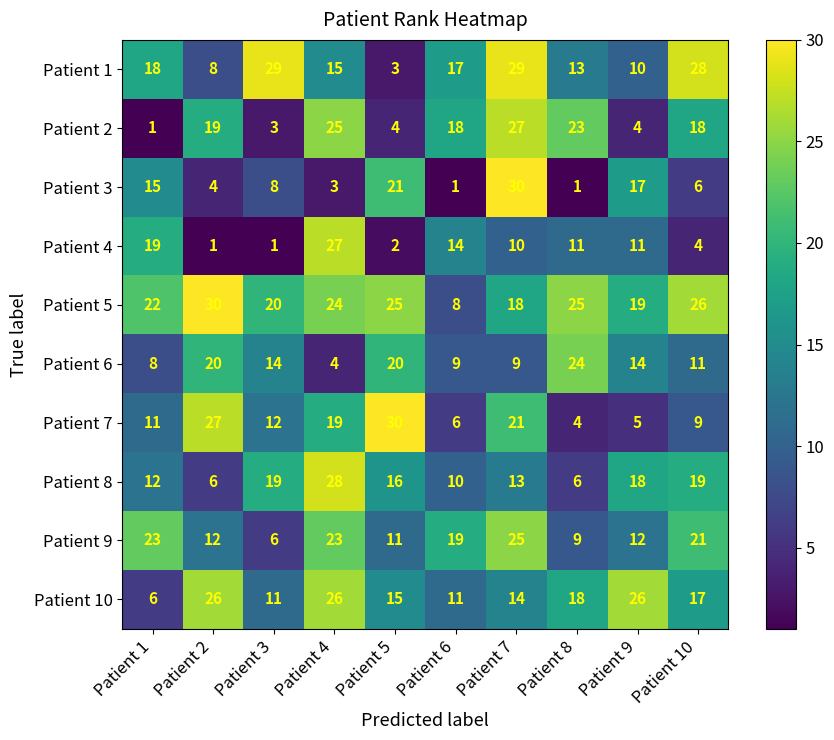

What is the sum of the Patient 8 values at Patient 1 and Patient 3?

31